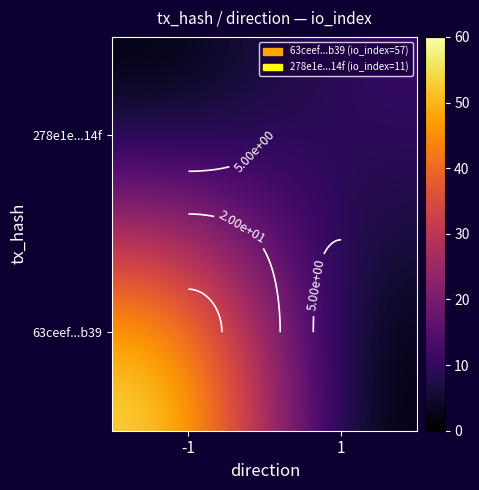

Rank the series by their average value, from lowest to highest.

278e1e...14f, 63ceef...b39